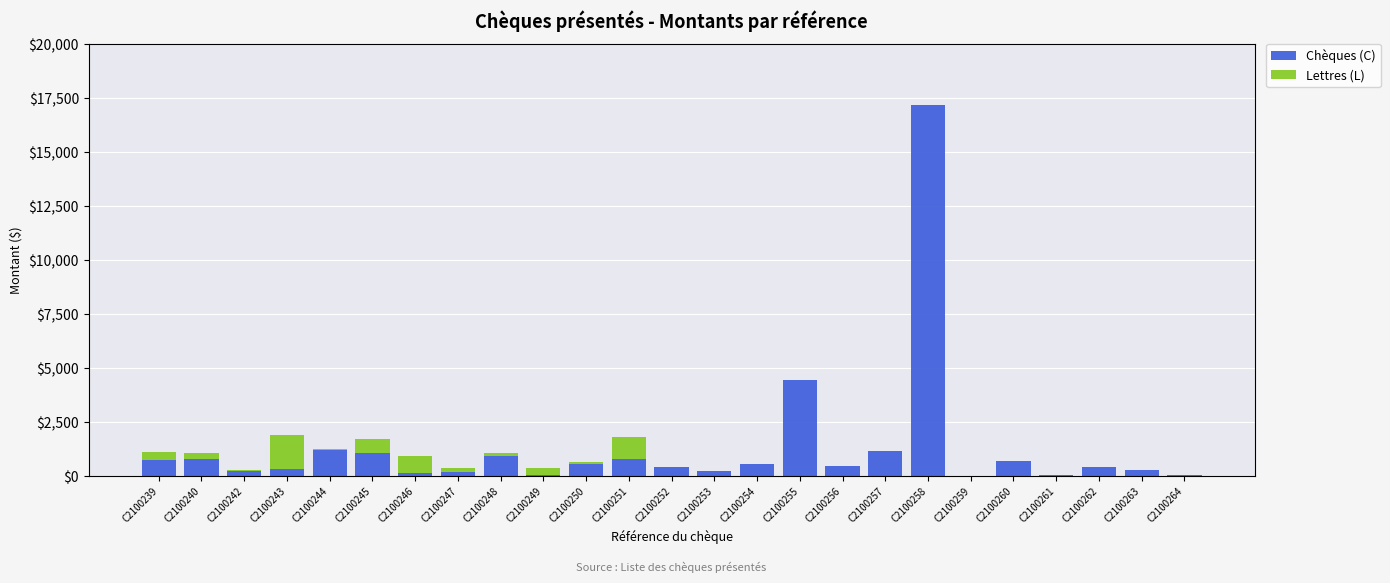

What is the total value across all series at C2100252?

413.9